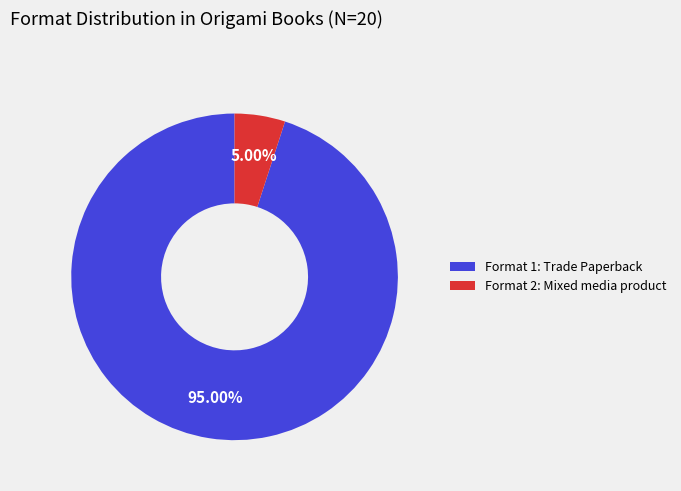

Is Format 1: Trade Paperback the majority of the pie?

Yes